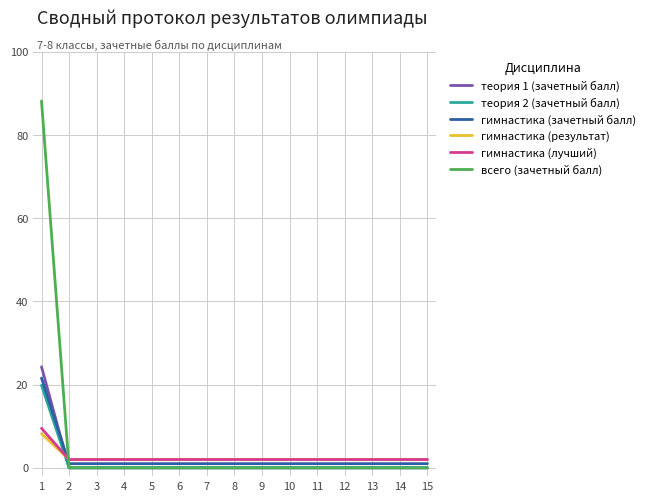

Which series has the largest range (max minus min)?

всего (зачетный балл)